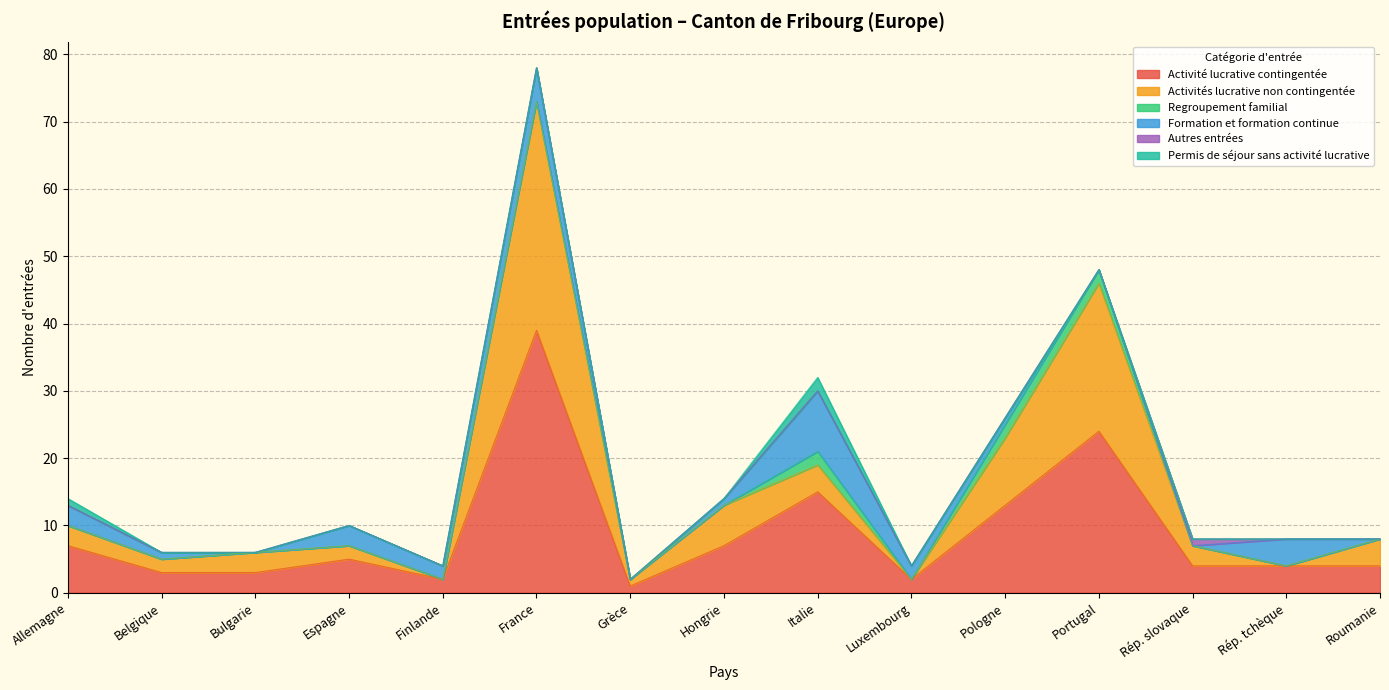

What is the minimum value for Activité lucrative contingentée?

1